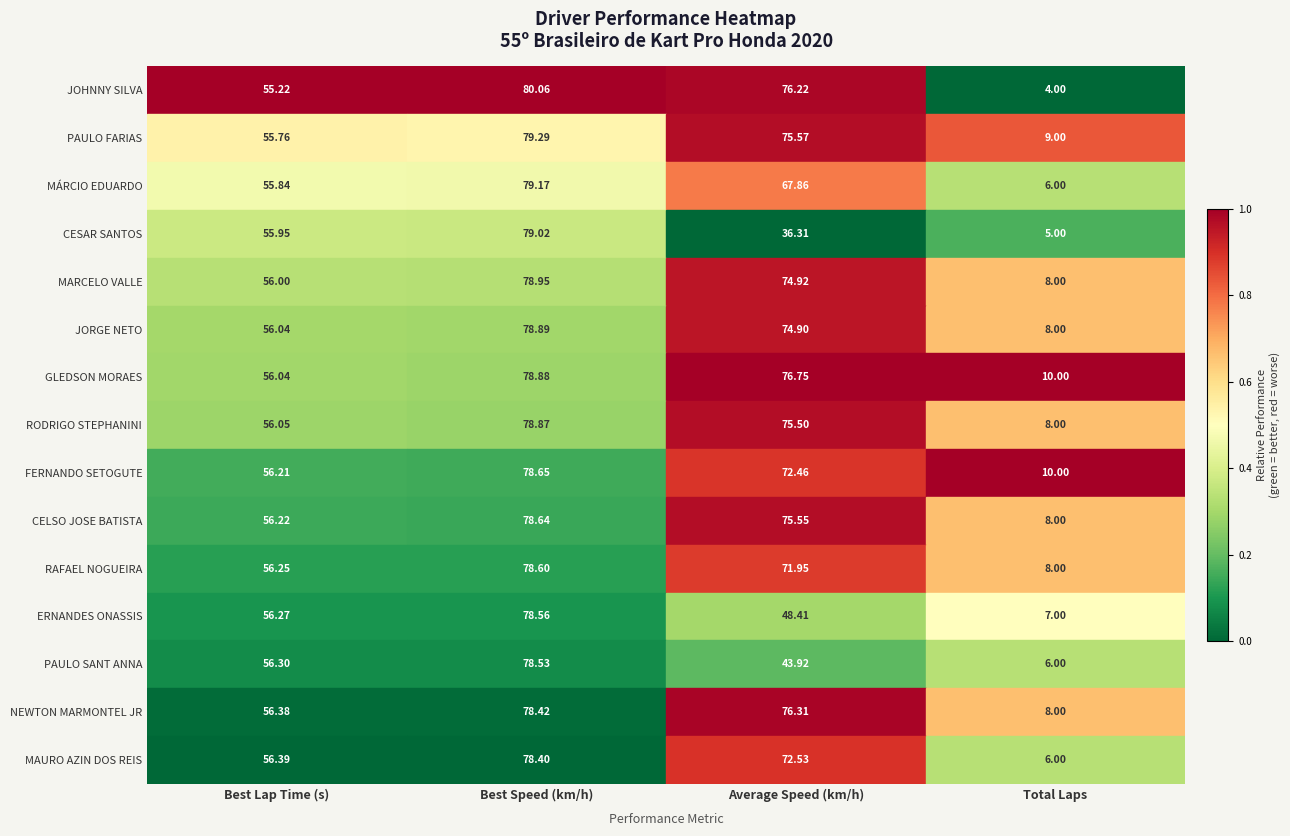

Which series has the largest range (max minus min)?

JOHNNY SILVA